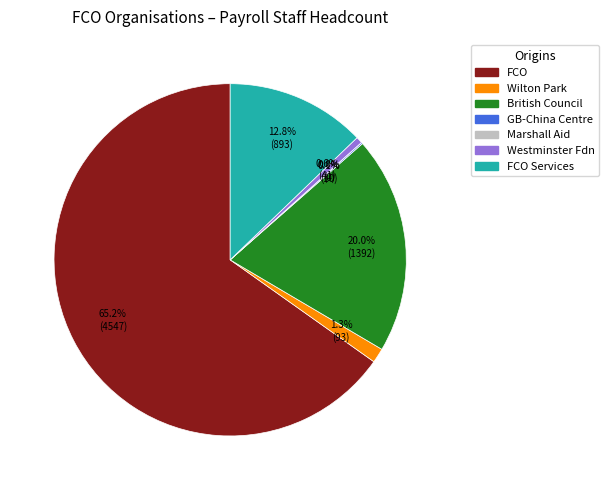

Rank the categories by value from highest to lowest.

Foreign and Commonwealth Office, British Council, FCO Services, Wilton Park Executive Agency, Westminster Foundation for Democracy, Great Britain - China Centre, Marshall Aid Commemoration Commission